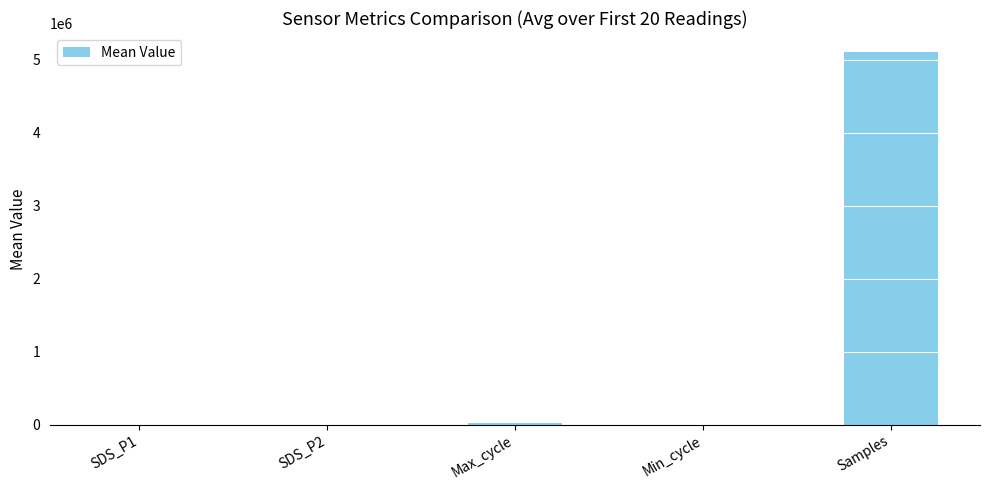

Where is the data nearest to the value 2554733?

Max_cycle